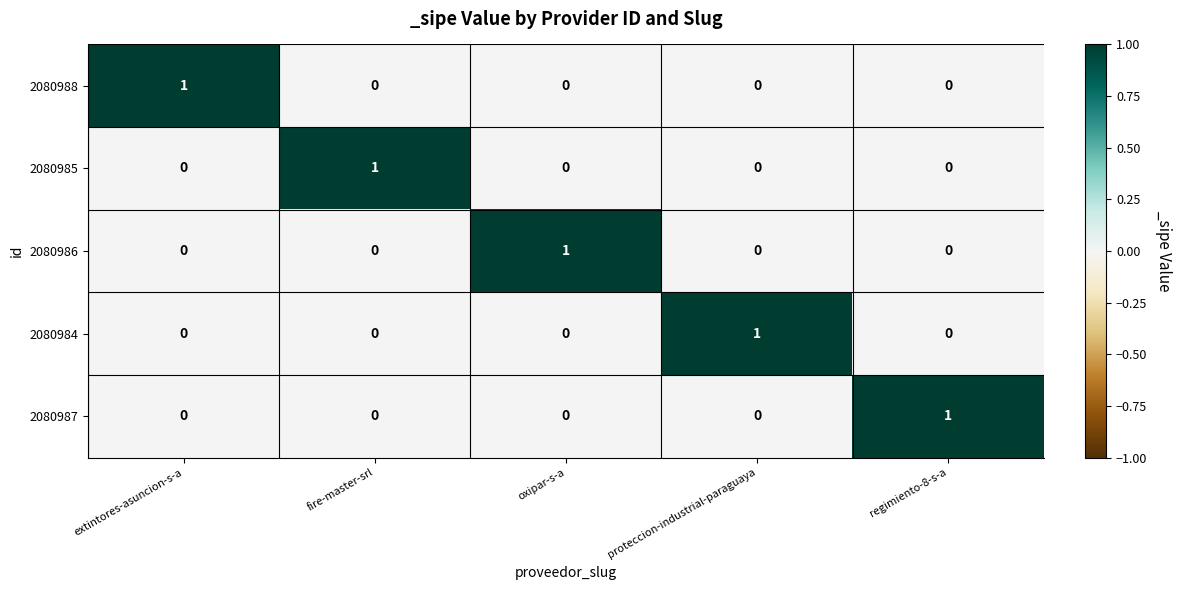

The 2080985 series shows 0 at extintores-asuncion-s-a. True or false?

True